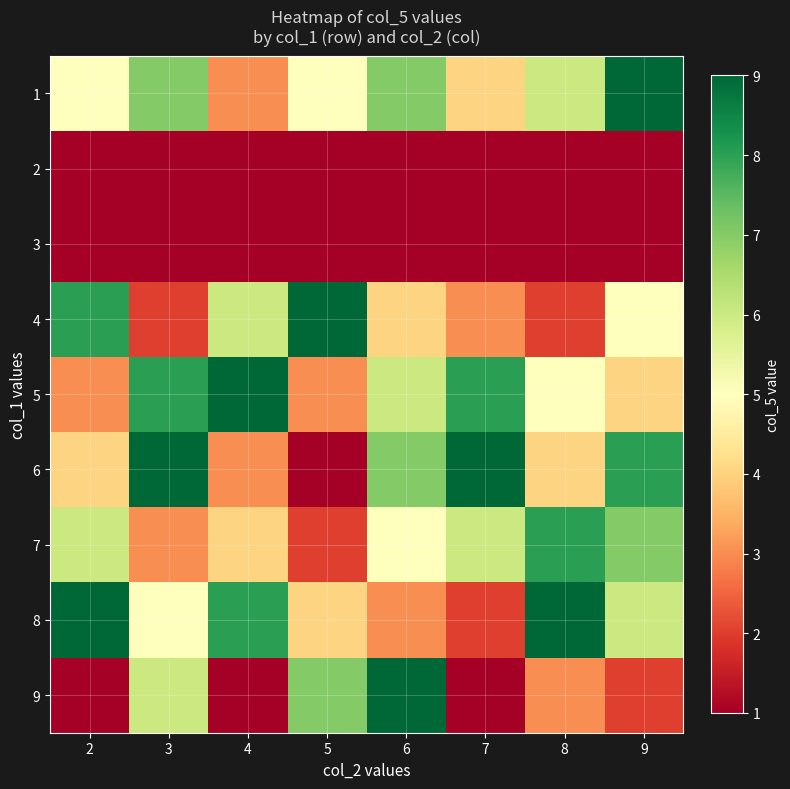

Reading left to right, transcribe all the data shown in this chart.

1: 2=5	3=7	4=3	5=5	6=7	7=4	8=6	9=9
2: 2=0	3=0	4=0	5=0	6=0	7=0	8=0	9=0
3: 2=0	3=0	4=0	5=0	6=0	7=0	8=0	9=0
4: 2=8	3=2	4=6	5=9	6=4	7=3	8=2	9=5
5: 2=3	3=8	4=9	5=3	6=6	7=8	8=5	9=4
6: 2=4	3=9	4=3	5=1	6=7	7=9	8=4	9=8
7: 2=6	3=3	4=4	5=2	6=5	7=6	8=8	9=7
8: 2=9	3=5	4=8	5=4	6=3	7=2	8=9	9=6
9: 2=1	3=6	4=1	5=7	6=9	7=1	8=3	9=2